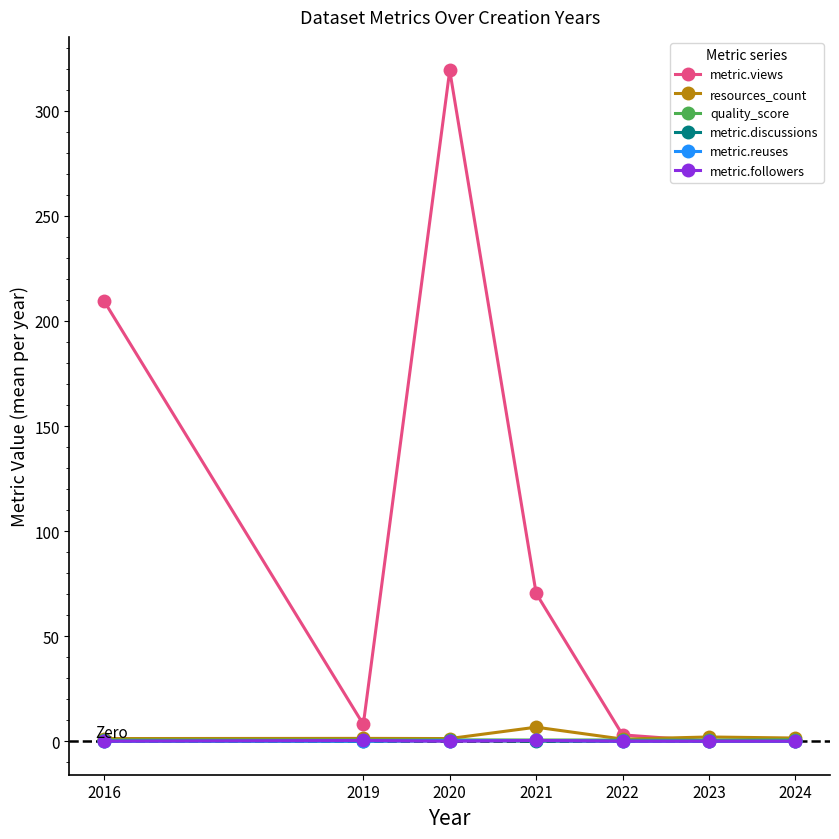

What is the value of the resources_count point at the 7th from the left?

1.5